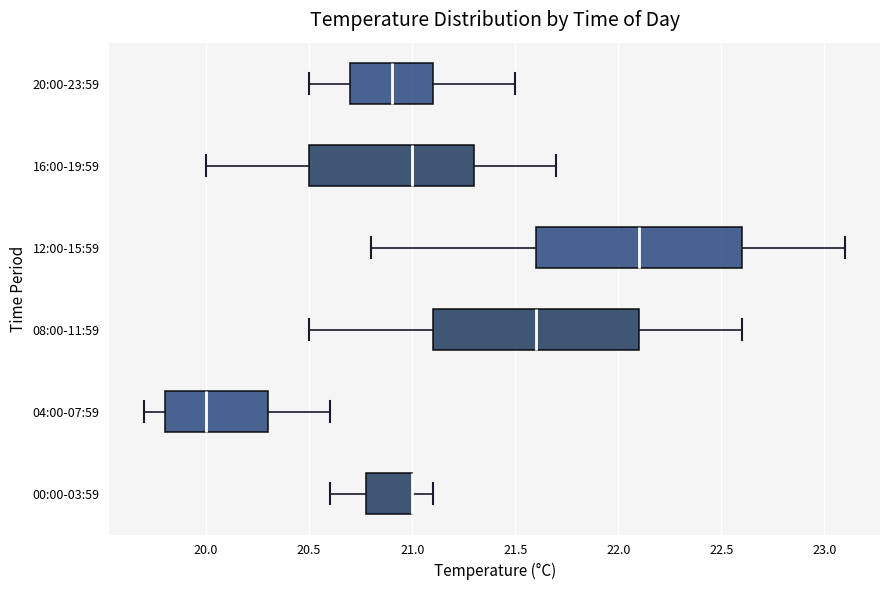

Where is the right edge of the box for 08:00-11:59 on the x-axis? The values are not printed on the chart, so give them approximately, as read against the axis.

22.1